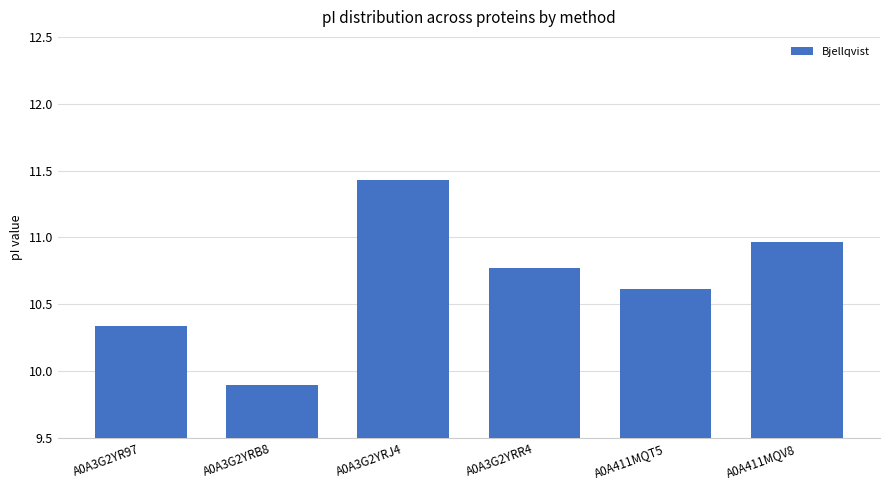

Is it true that the value at A0A411MQT5 is 10.6?

True